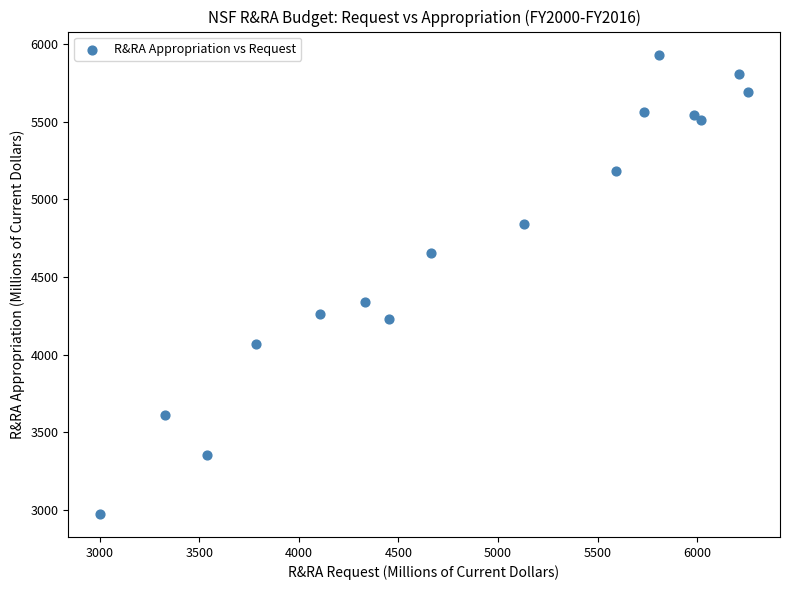

What is the range of Y values (max minus min)?

2960.7